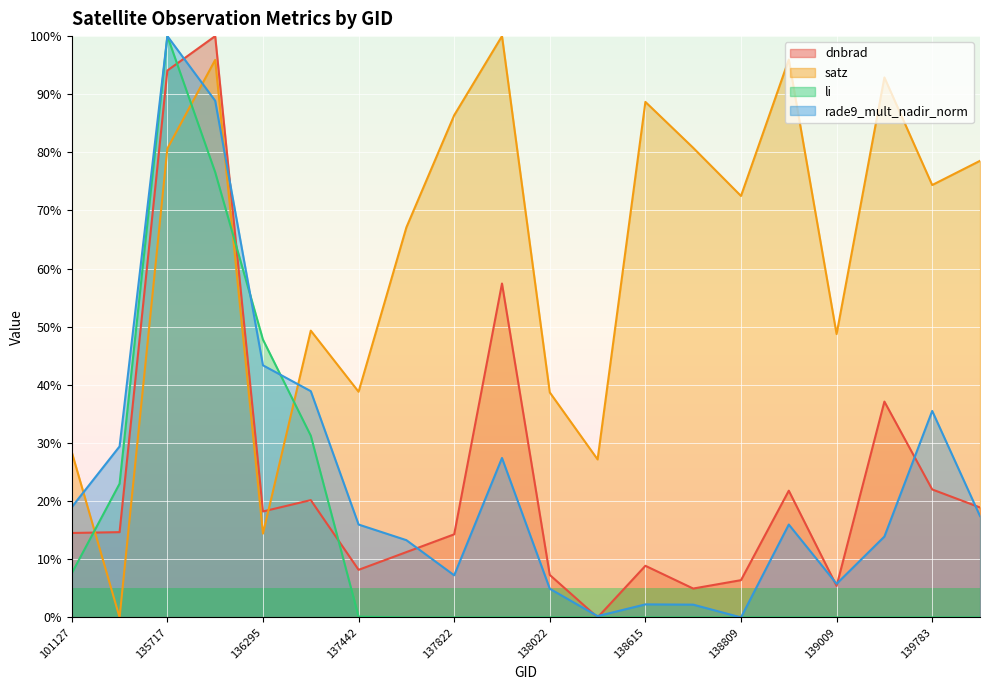

The value of satz at 138010 is 167.3. True or false?

False